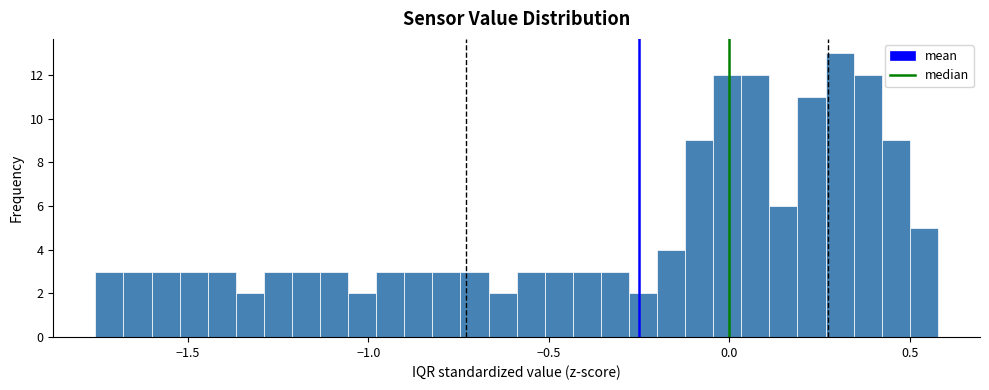

Read against the x-axis, roughly where is the centre of the tallest bar?

0.30